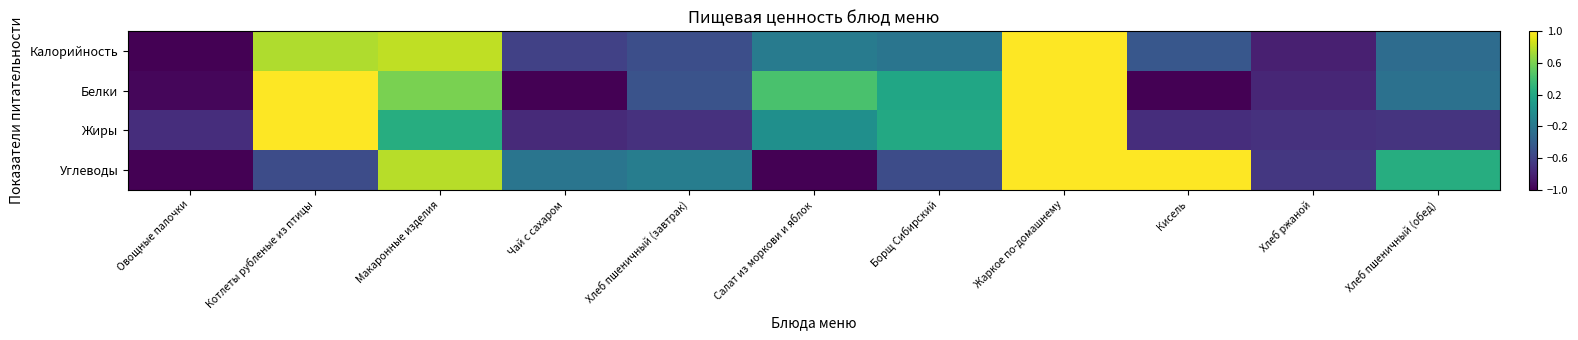

At Овощные палочки, list the series in order from smallest to largest.

Углеводы, Калорийность, Белки, Жиры